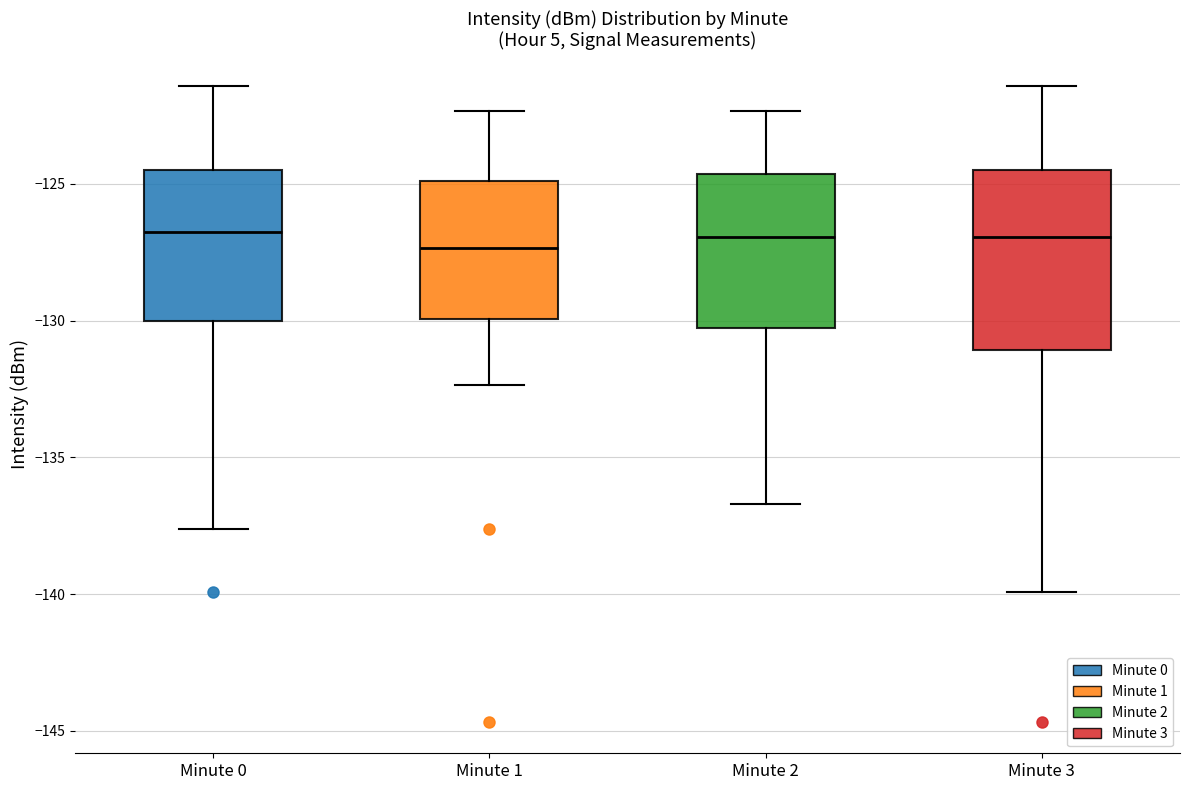

Reading left to right, transcribe this box plot: for each box, give where its median line is, the range the box spans, and where its two whiskers end, as read against the y-axis. The values are not printed on the chart, so give them approximately, as read against the axis.

Minute 0: median -127.0, box -130.0 to -124.5, whiskers -137.5 to -121.5
Minute 1: median -127.5, box -130.0 to -125.0, whiskers -132.5 to -122.5
Minute 2: median -127.0, box -130.5 to -124.5, whiskers -136.5 to -122.5
Minute 3: median -127.0, box -131.0 to -124.5, whiskers -140.0 to -121.5